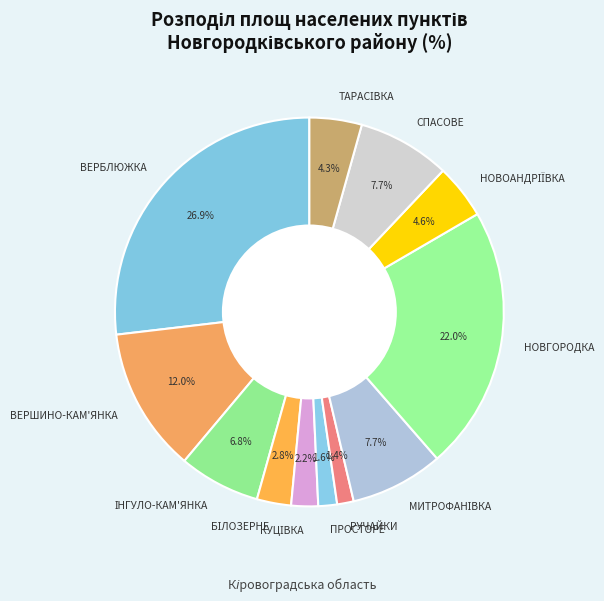

Which has a higher value, ПРОСТОРЕ or НОВГОРОДКА?

НОВГОРОДКА